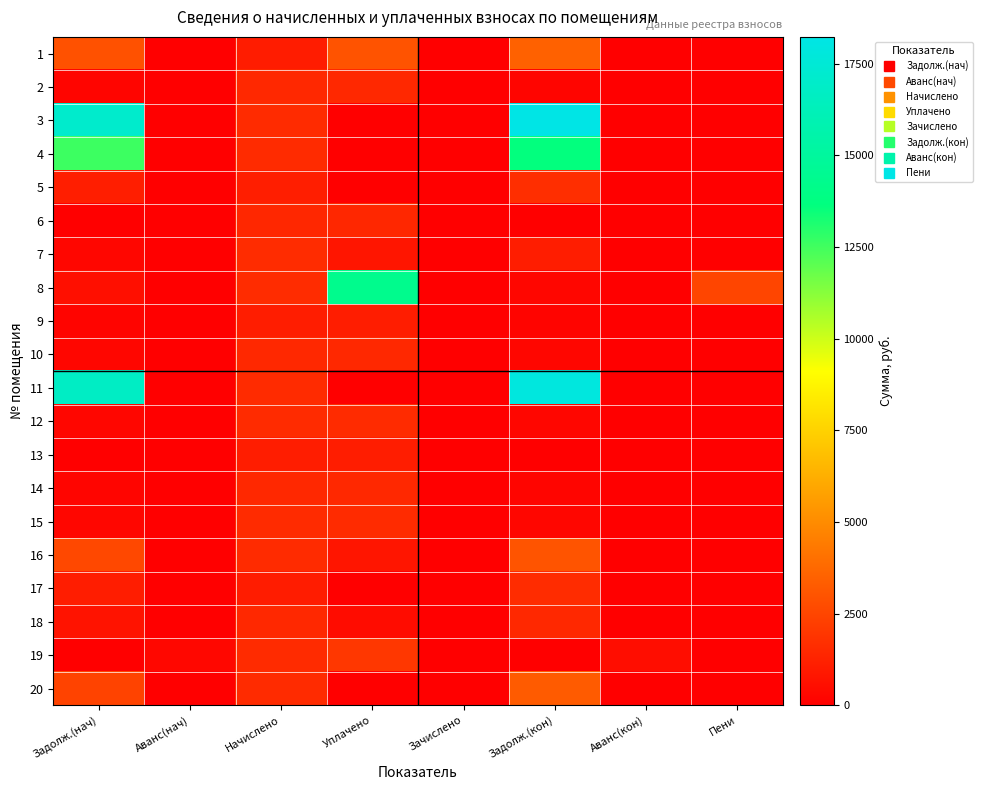

Reading left to right, list all the values displayed in this chart.

1: Задолж.(нач)=2932.9	Аванс(нач)=0.0	Начислено=1053.0	Уплачено=3000.0	Зачислено=0.0	Задолж.(кон)=3512.6	Аванс(кон)=0.0	Пени=0.0
2: Задолж.(нач)=246.9	Аванс(нач)=0.0	Начислено=1481.2	Уплачено=1481.2	Зачислено=0.0	Задолж.(кон)=246.9	Аванс(кон)=0.0	Пени=0.0
3: Задолж.(нач)=17109.5	Аванс(нач)=0.0	Начислено=1572.5	Уплачено=0.0	Зачислено=0.0	Задолж.(кон)=18234.8	Аванс(кон)=0.0	Пени=0.0
4: Задолж.(нач)=12588.6	Аванс(нач)=0.0	Начислено=1579.5	Уплачено=0.0	Зачислено=0.0	Задолж.(кон)=13620.4	Аванс(кон)=0.0	Пени=0.0
5: Задолж.(нач)=1133.3	Аванс(нач)=0.0	Начислено=1109.2	Уплачено=0.0	Зачислено=0.0	Задолж.(кон)=1707.3	Аванс(кон)=0.0	Пени=0.0
6: Задолж.(нач)=0.0	Аванс(нач)=0.0	Начислено=1453.1	Уплачено=1453.1	Зачислено=0.0	Задолж.(кон)=0.0	Аванс(кон)=0.0	Пени=0.0
7: Задолж.(нач)=267.4	Аванс(нач)=0.0	Начислено=1604.1	Уплачено=802.0	Зачислено=0.0	Задолж.(кон)=1073.3	Аванс(кон)=0.0	Пени=0.0
8: Задолж.(нач)=601.1	Аванс(нач)=0.0	Начислено=1604.1	Уплачено=14303.9	Зачислено=0.0	Задолж.(кон)=268.1	Аванс(кон)=0.0	Пени=2515.7
9: Задолж.(нач)=183.7	Аванс(нач)=0.0	Начислено=1102.1	Уплачено=1103.0	Зачислено=0.0	Задолж.(кон)=183.7	Аванс(кон)=0.0	Пени=0.0
10: Задолж.(нач)=249.9	Аванс(нач)=0.0	Начислено=1484.8	Уплачено=1483.0	Зачислено=0.0	Задолж.(кон)=250.8	Аванс(кон)=0.0	Пени=0.0
11: Задолж.(нач)=16750.7	Аванс(нач)=0.0	Начислено=1597.1	Уплачено=0.0	Зачислено=0.0	Задолж.(кон)=17881.5	Аванс(кон)=0.0	Пени=0.0
12: Задолж.(нач)=265.6	Аванс(нач)=0.0	Начислено=1593.5	Уплачено=1593.5	Зачислено=0.0	Задолж.(кон)=265.6	Аванс(кон)=0.0	Пени=0.0
13: Задолж.(нач)=0.0	Аванс(нач)=0.0	Начислено=1102.1	Уплачено=1102.1	Зачислено=0.0	Задолж.(кон)=0.0	Аванс(кон)=0.0	Пени=0.0
14: Задолж.(нач)=245.7	Аванс(нач)=0.0	Начислено=1474.2	Уплачено=1474.2	Зачислено=0.0	Задолж.(кон)=245.7	Аванс(кон)=0.0	Пени=0.0
15: Задолж.(нач)=265.0	Аванс(нач)=0.0	Начислено=1590.1	Уплачено=1590.1	Зачислено=0.0	Задолж.(кон)=265.0	Аванс(кон)=0.0	Пени=0.0
16: Задолж.(нач)=2606.2	Аванс(нач)=0.0	Начислено=1597.1	Уплачено=800.0	Зачислено=0.0	Задолж.(кон)=3056.4	Аванс(кон)=0.0	Пени=0.0
17: Задолж.(нач)=1076.5	Аванс(нач)=0.0	Начислено=1063.6	Уплачено=0.0	Зачислено=0.0	Задолж.(кон)=1631.1	Аванс(кон)=0.0	Пени=0.0
18: Задолж.(нач)=739.5	Аванс(нач)=0.0	Начислено=1477.7	Уплачено=492.6	Зачислено=0.0	Задолж.(кон)=1492.5	Аванс(кон)=0.0	Пени=3.7
19: Задолж.(нач)=0.0	Аванс(нач)=308.6	Начислено=1579.5	Уплачено=2000.0	Зачислено=0.0	Задолж.(кон)=0.0	Аванс(кон)=518.9	Пени=0.0
20: Задолж.(нач)=2444.5	Аванс(нач)=0.0	Начислено=1597.1	Уплачено=0.0	Зачислено=0.0	Задолж.(кон)=3296.3	Аванс(кон)=0.0	Пени=0.0